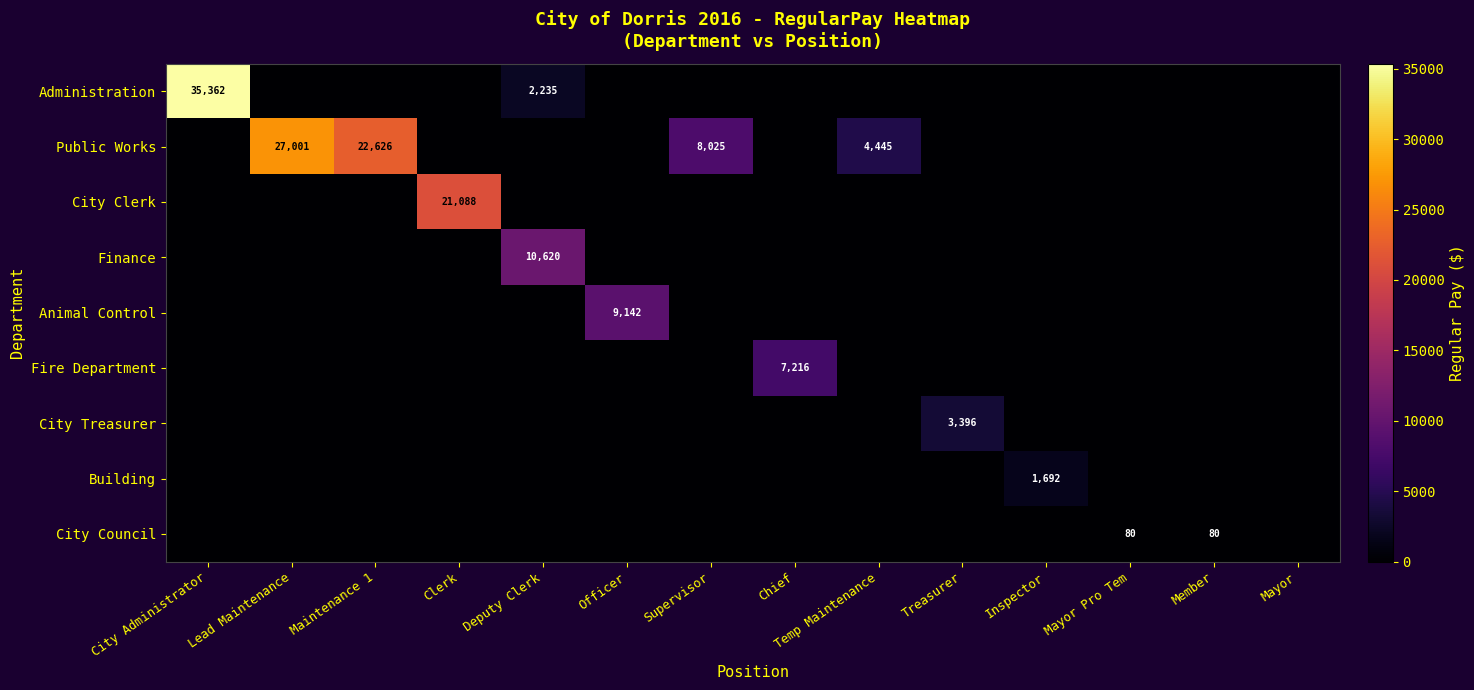

The City Council series shows 112 at Member. True or false?

False